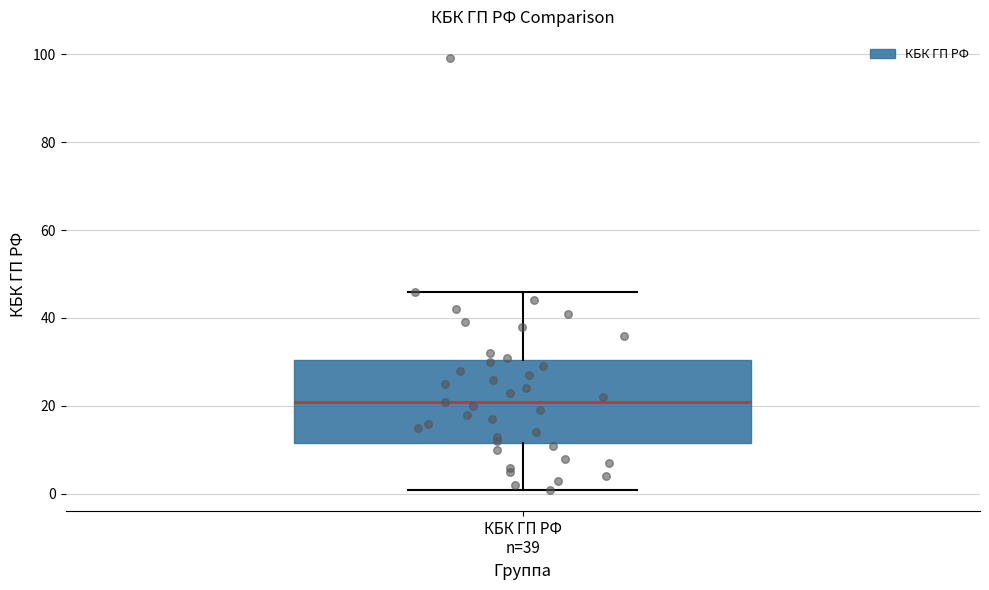

Where is the lower edge of the box for КБК ГП РФ n=39 on the y-axis? The values are not printed on the chart, so give them approximately, as read against the axis.

12